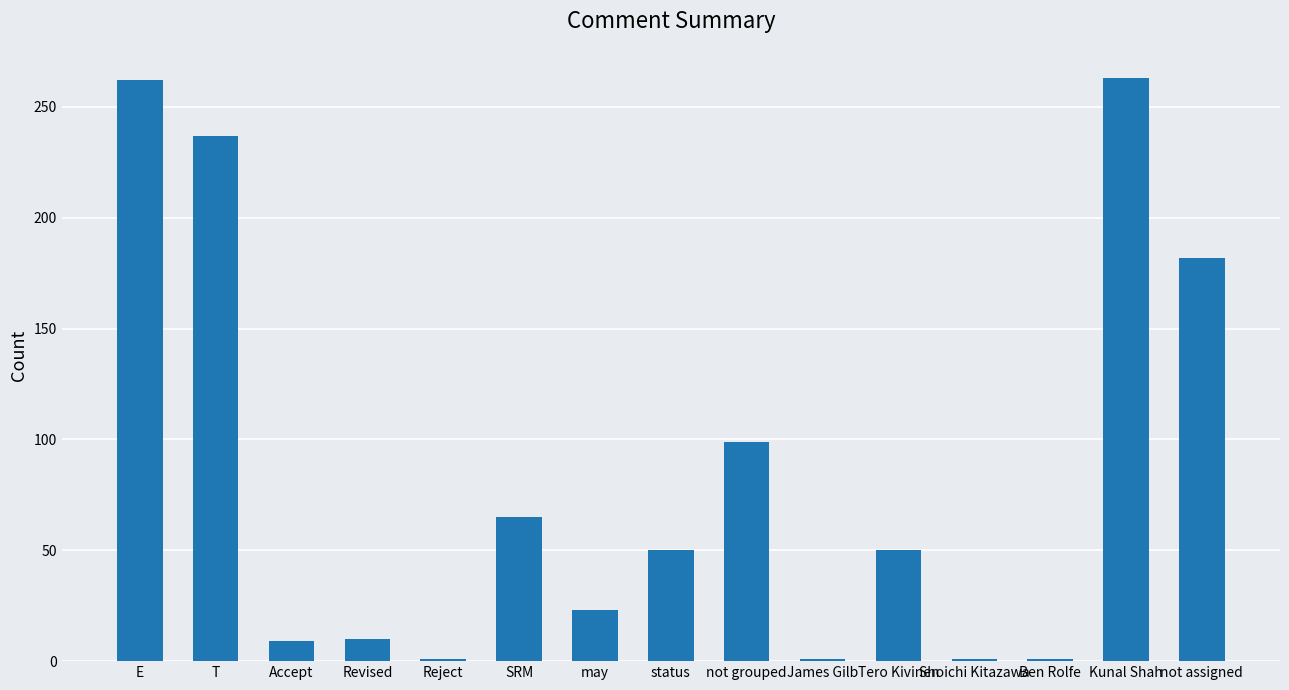

Which has a higher value, SRM or status?

SRM